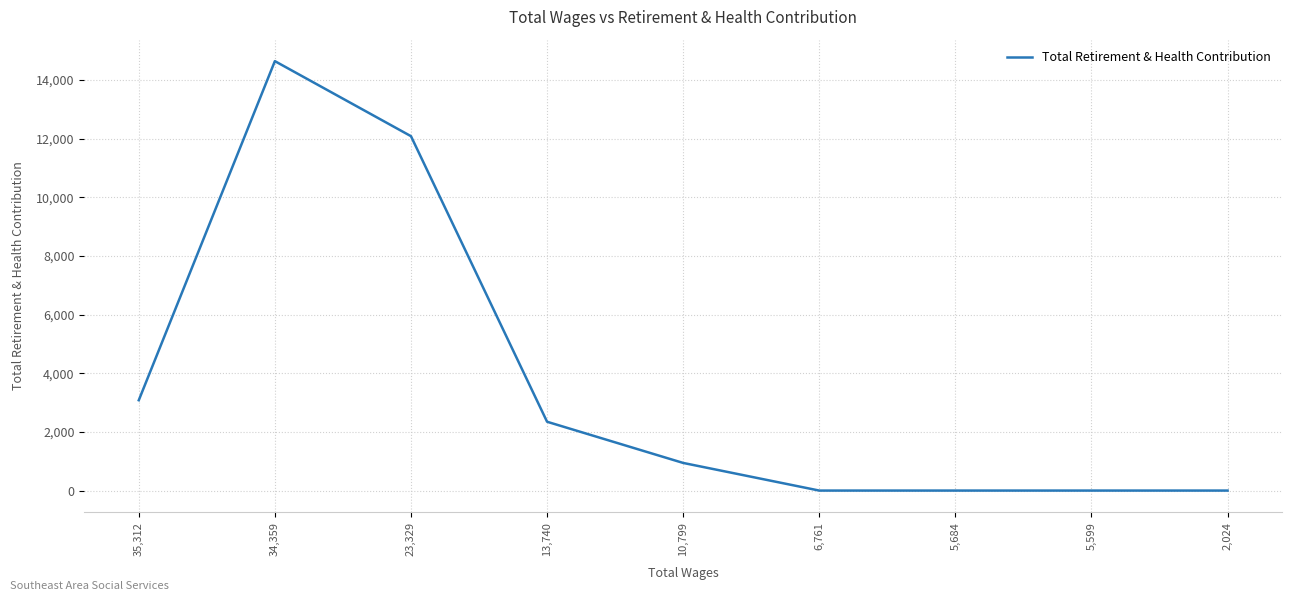

Reading right to left, what are all the values shown in this chart?

2,024=0	5,599=0	5,684=0	6,761=0	10,799=942	13,740=2346	23,329=12080	34,359=14638	35,312=3079